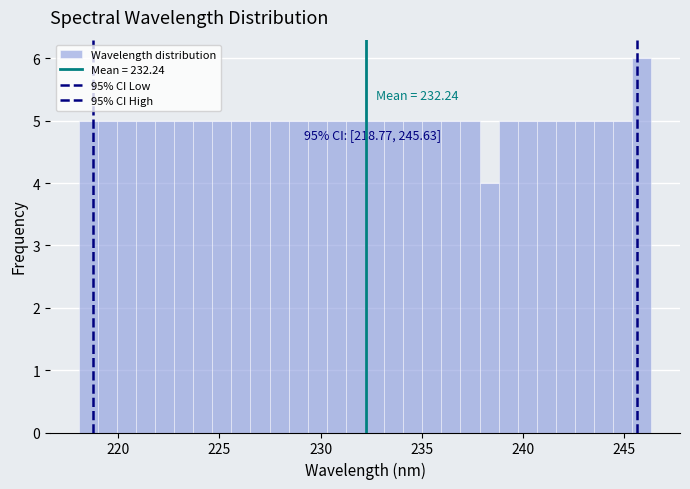

Around what value on the x-axis is the tallest bar? Give the approximate position of its centre, as read against the axis.

246.0